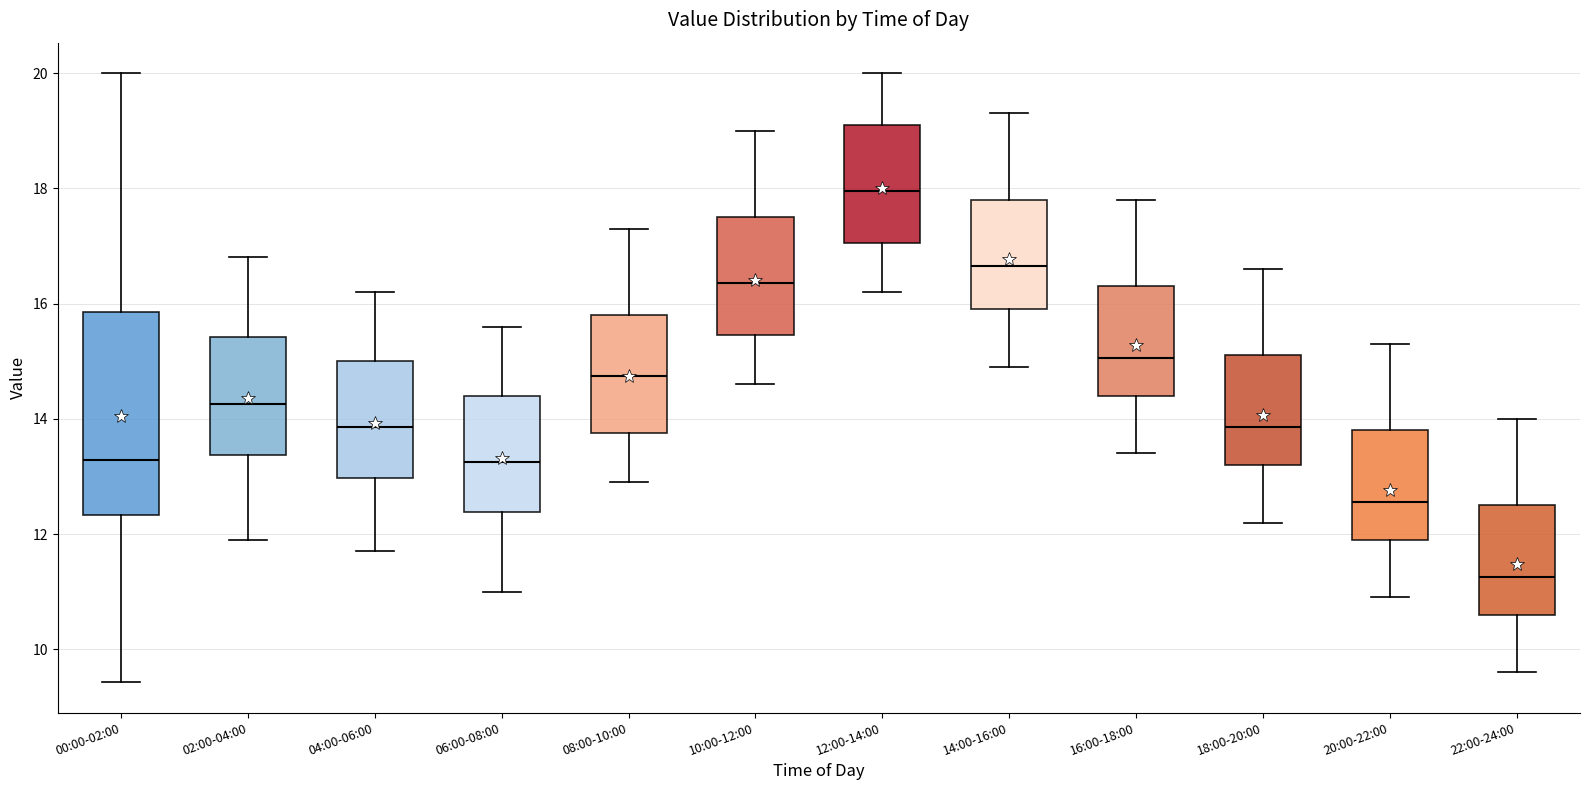

Which box is the tallest, from its lower edge to its upper edge?

00:00-02:00